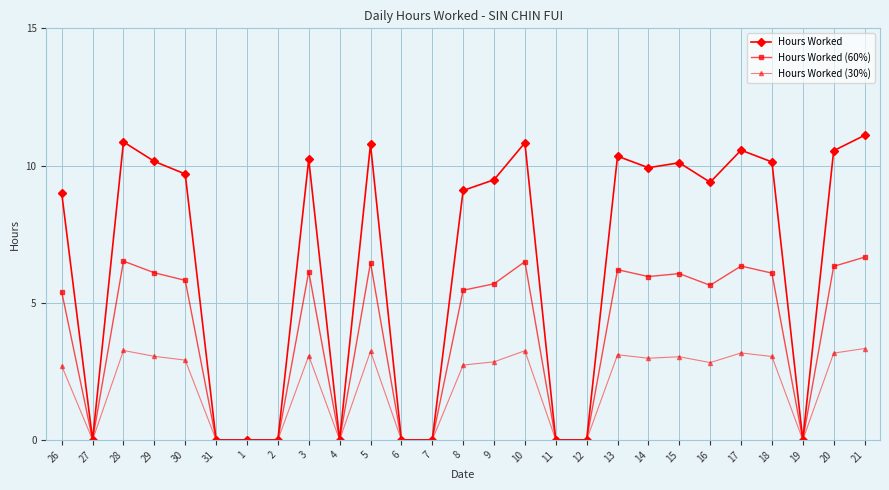

What are all the series names shown in the legend?

Hours Worked, Hours Worked (60%), Hours Worked (30%)